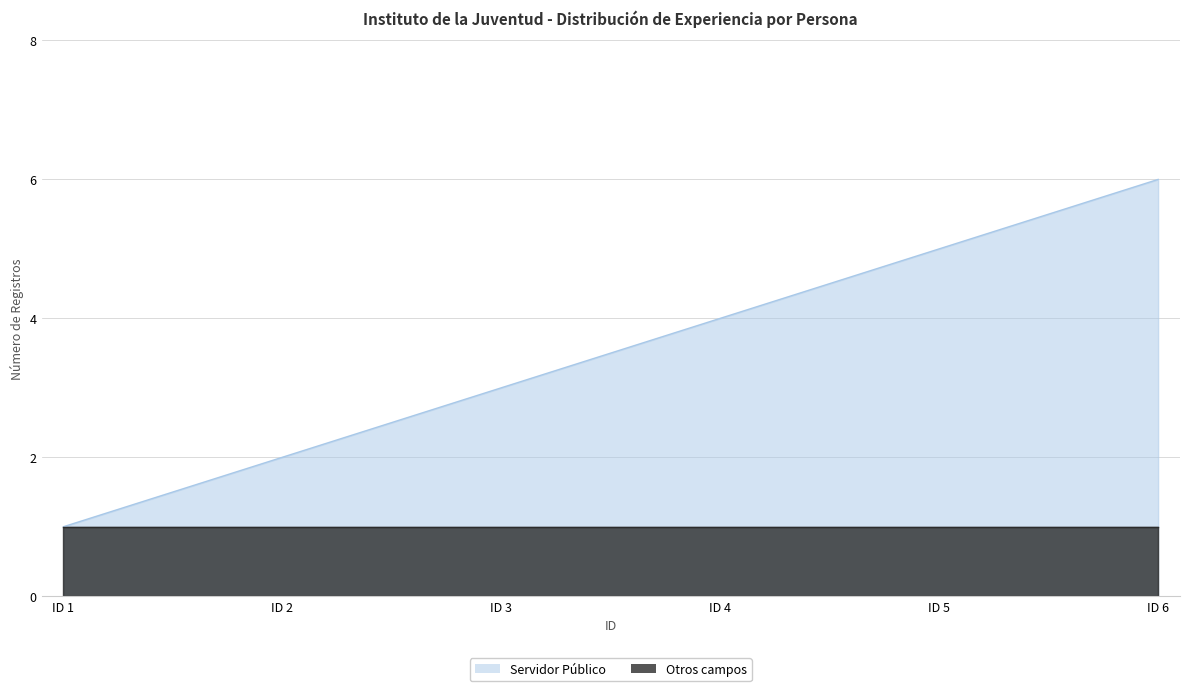

True or false: the data shows 2 at ID 2.

True